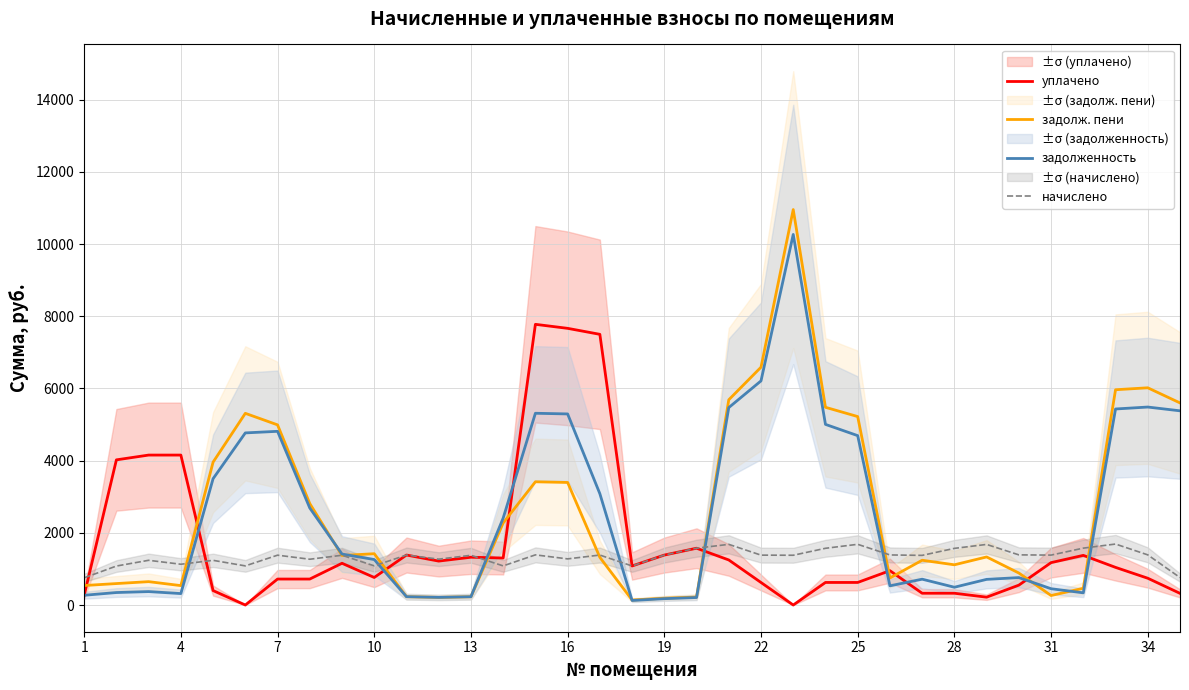

Reading left to right, list all the values displayed in this chart.

уплачено: 267.6	4022.2	4154.7	4154.7	400.1	0.0	719.9	719.9	1156.6	763.2	1385.4	1217.2	1324.3	1302.4	7777.2	7665.9	7500.2	1082.3	1384.4	1574.1	1248.7	624.3	0.0	625.4	625.4	951.9	326.5	326.5	217.8	550.7	1174.7	1376.0	1043.1	742.4	323.3
задолж. пени: 540.2	594.7	647.7	537.9	3959.1	5311.1	4991.6	2810.8	1371.6	1422.0	230.9	211.8	229.7	2272.9	3414.4	3395.9	1321.4	138.6	188.9	220.5	5686.7	6589.1	10957.1	5478.5	5221.5	749.5	1240.7	1114.6	1332.5	886.8	263.3	464.6	5964.8	6018.7	5599.6
задолженность: 270.5	345.9	372.4	317.2	3500.1	4768.9	4812.8	2688.1	1412.2	1260.8	230.9	211.8	229.7	2408.6	5313.1	5294.5	3084.3	126.1	176.5	208.1	5470.5	6210.1	10267.6	5005.2	4693.1	531.6	716.0	493.0	710.9	759.9	451.4	338.1	5431.6	5485.5	5380.7
начислено: 753.7	1080.1	1239.1	1130.0	1238.1	1084.4	1381.2	1268.8	1379.1	1085.4	1385.4	1270.9	1378.0	1084.4	1389.7	1278.4	1384.4	1082.3	1384.4	1574.1	1681.2	1382.2	1379.1	1572.0	1682.2	1387.5	1375.9	1569.9	1679.0	1389.7	1383.3	1576.2	1689.6	1389.7	761.1